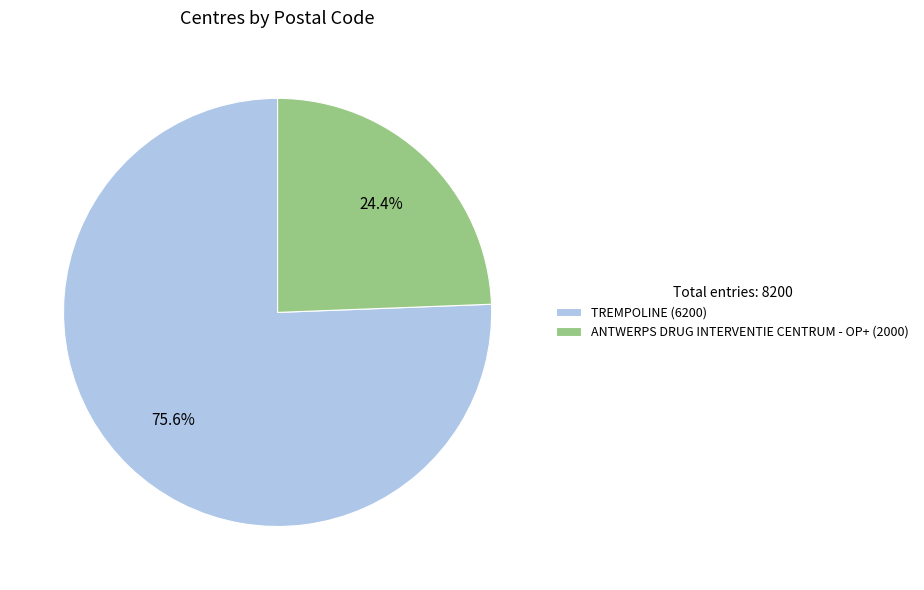

What is the ratio of the value at TREMPOLINE to the value at ANTWERPS DRUG INTERVENTIE CENTRUM - OP+?

3.1